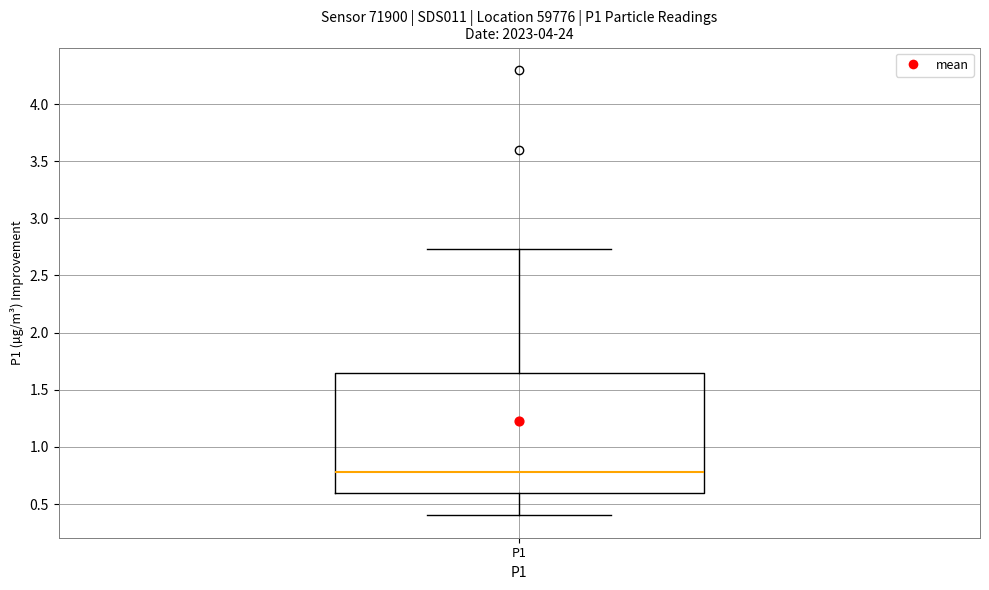

Where does the median line of the box for P1 sit on the y-axis? The values are not printed on the chart, so give them approximately, as read against the axis.

0.80